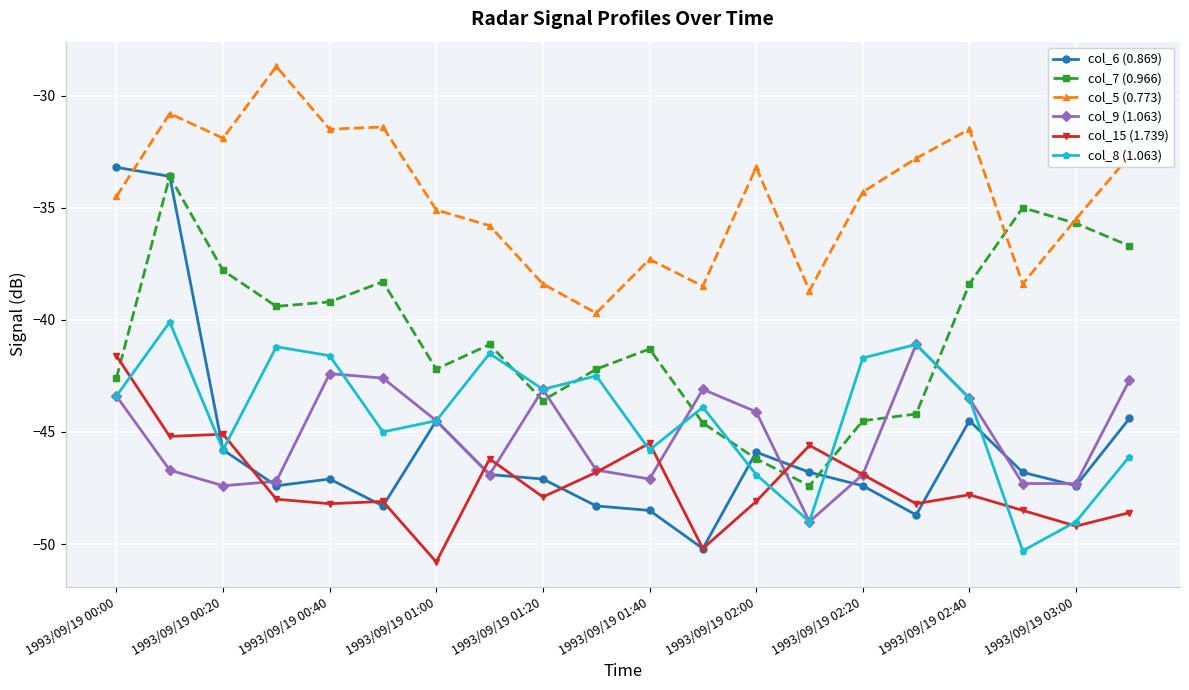

What is the value of the col_9 (1.063) point at the 3rd from the left?

-47.4